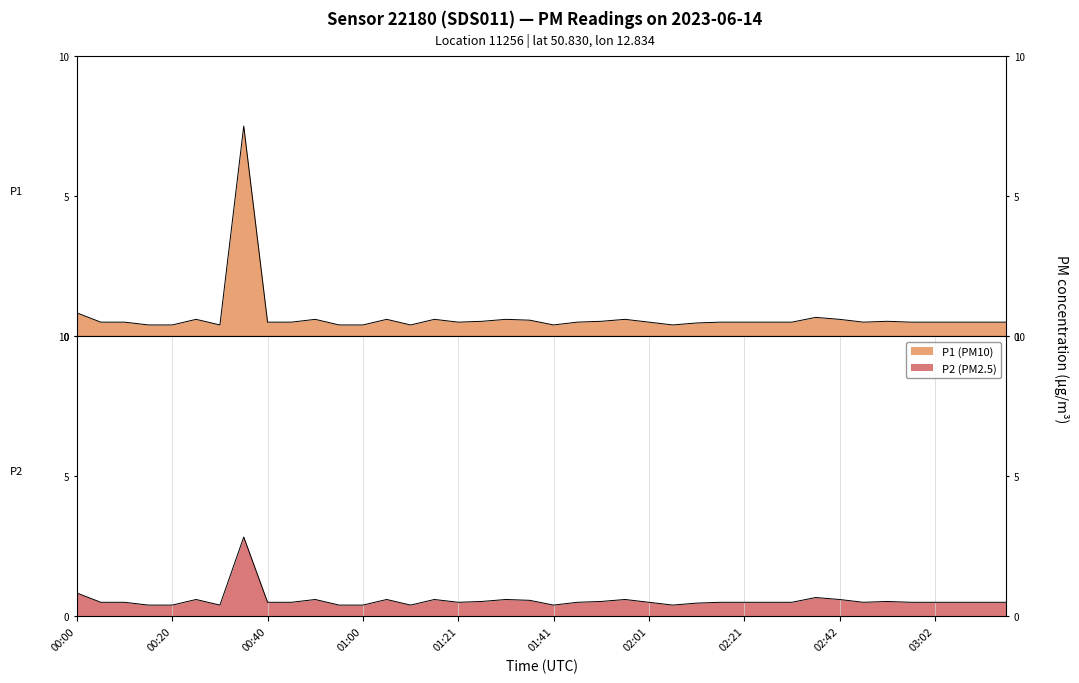

True or false: P2 and P1 cross at least once.

False